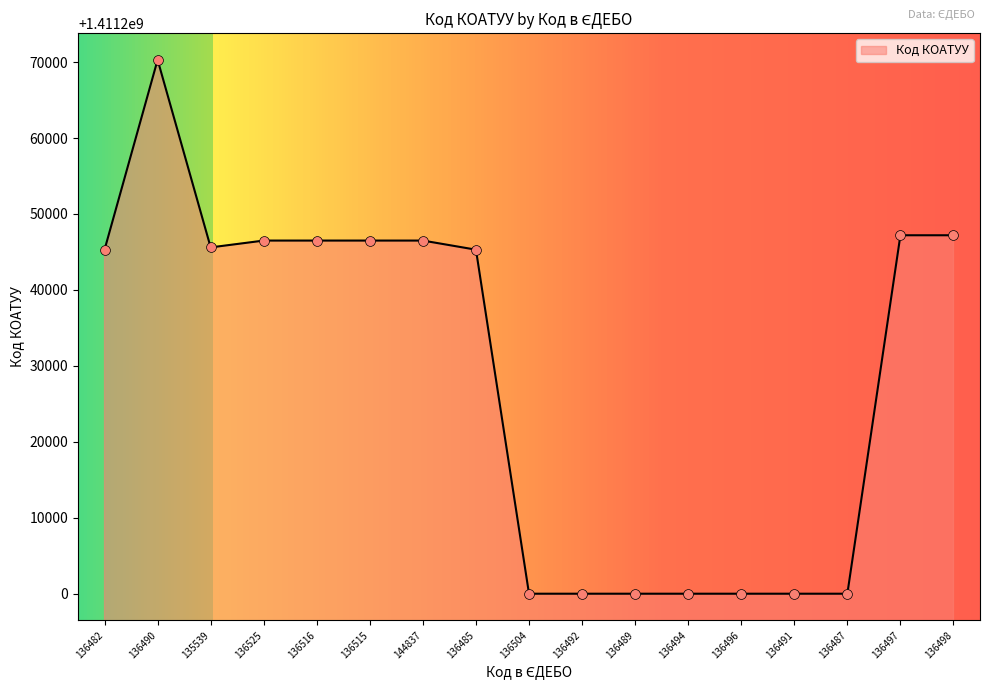

Which has a higher value, 135539 or 136497?

136497